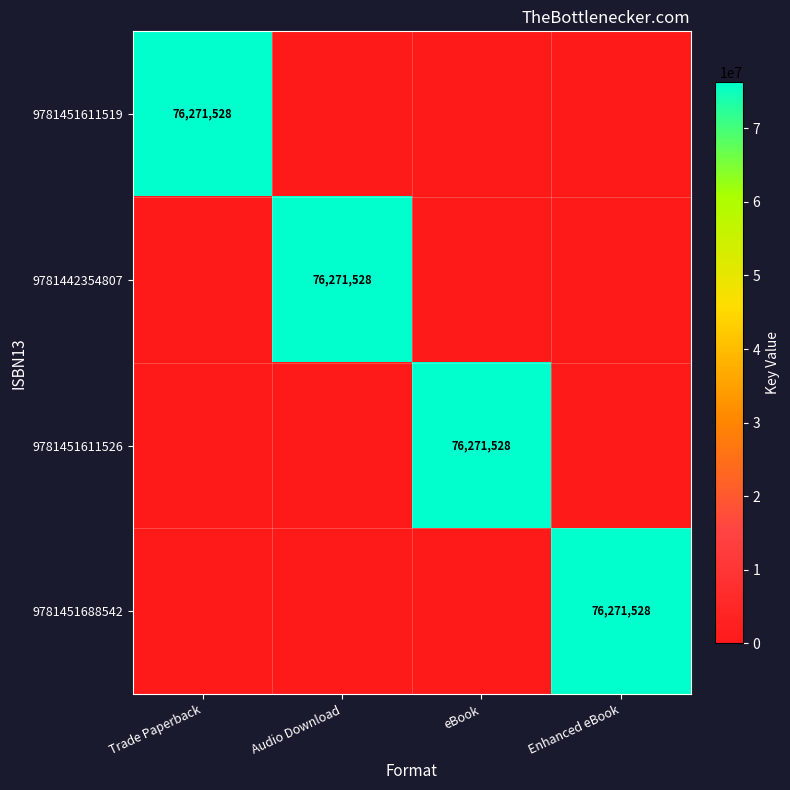

The value of 9781451611526 at eBook is 76271528. True or false?

True